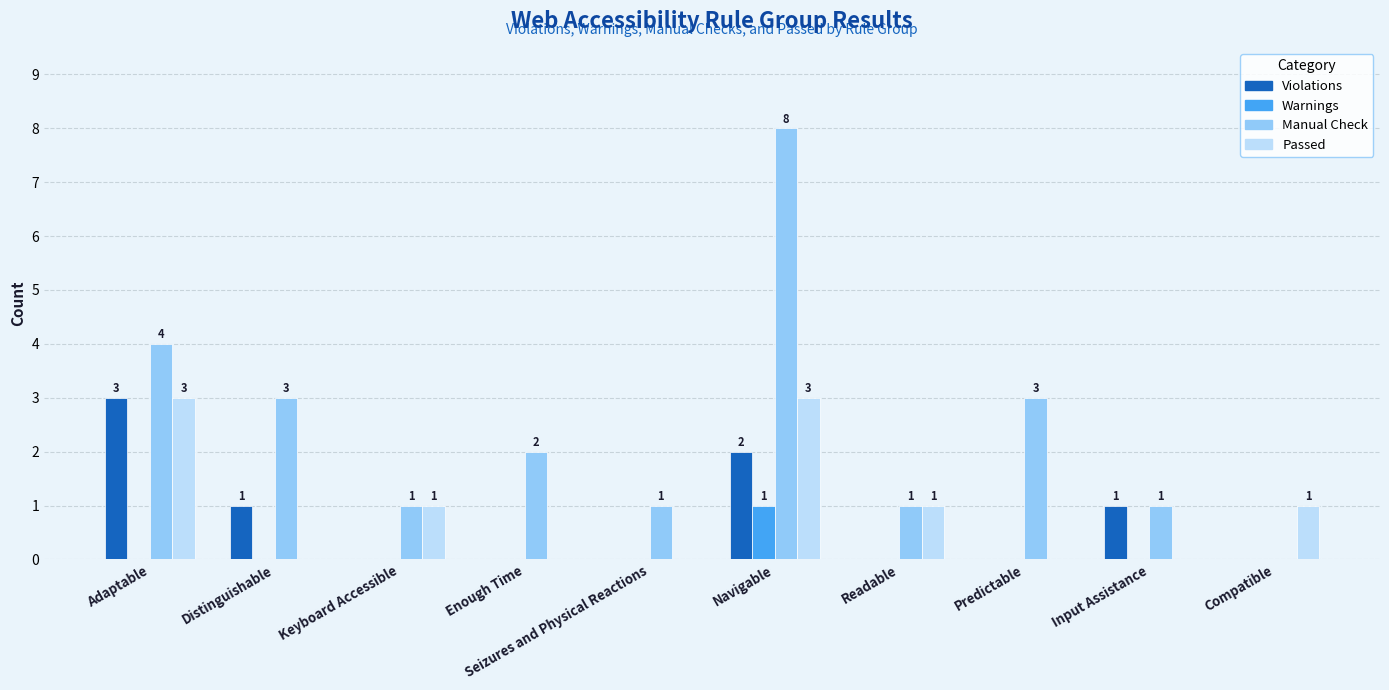

How many groups of bars are there?

10